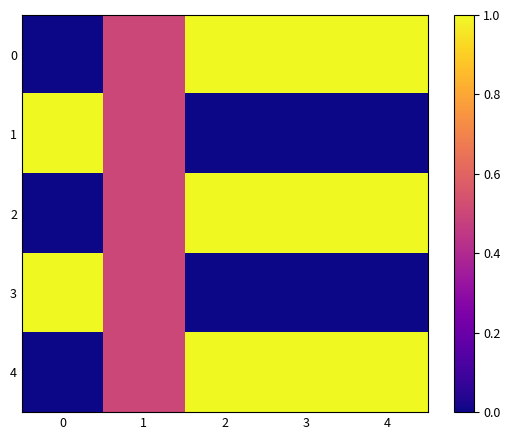

At which category is the sum across all series the highest?

2